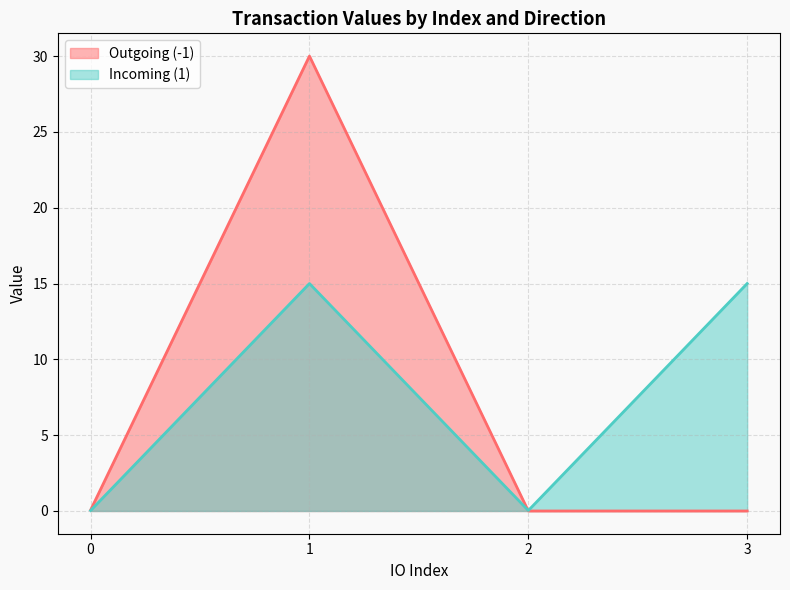

What is the highest value of the io_index series?

3.0